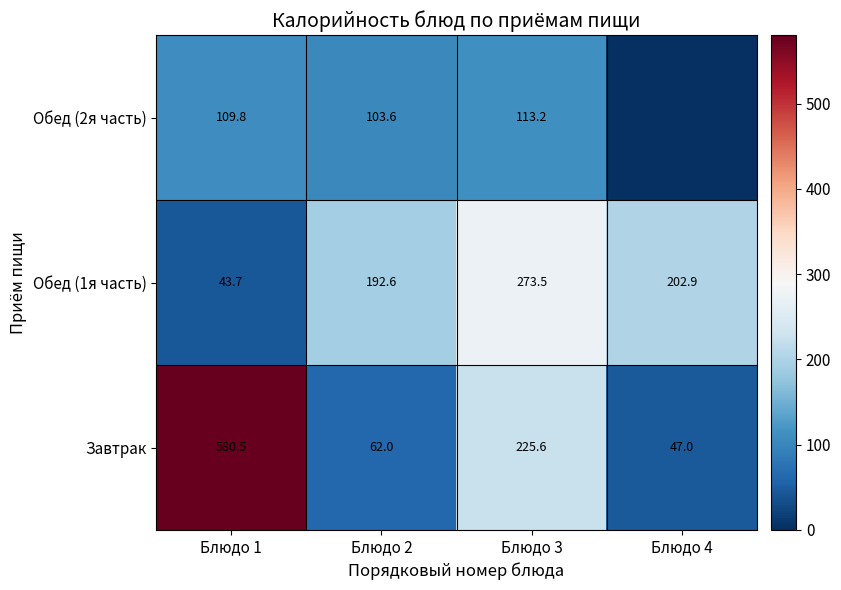

At which category is the sum across all series the highest?

Блюдо 1